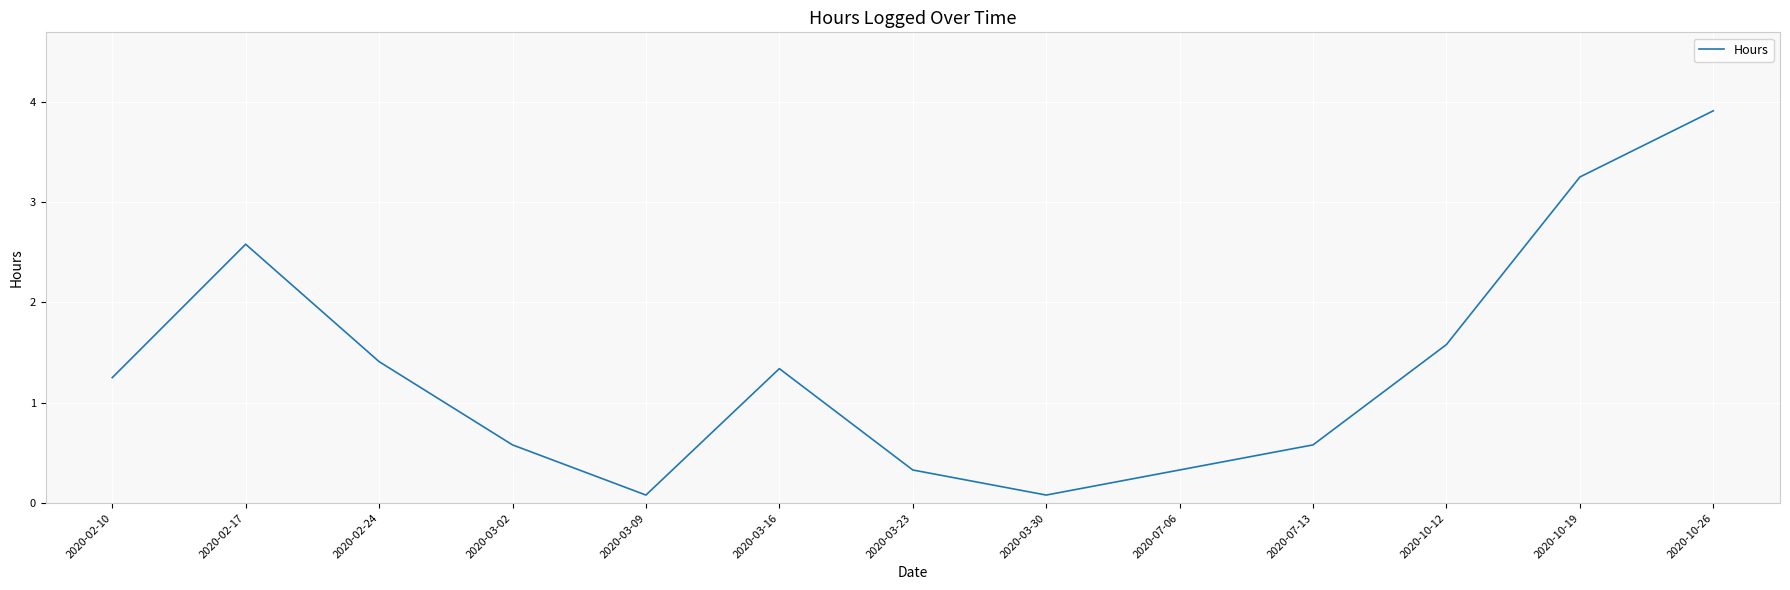

Is it true that the value at 2020-03-16 is 0.9?

False